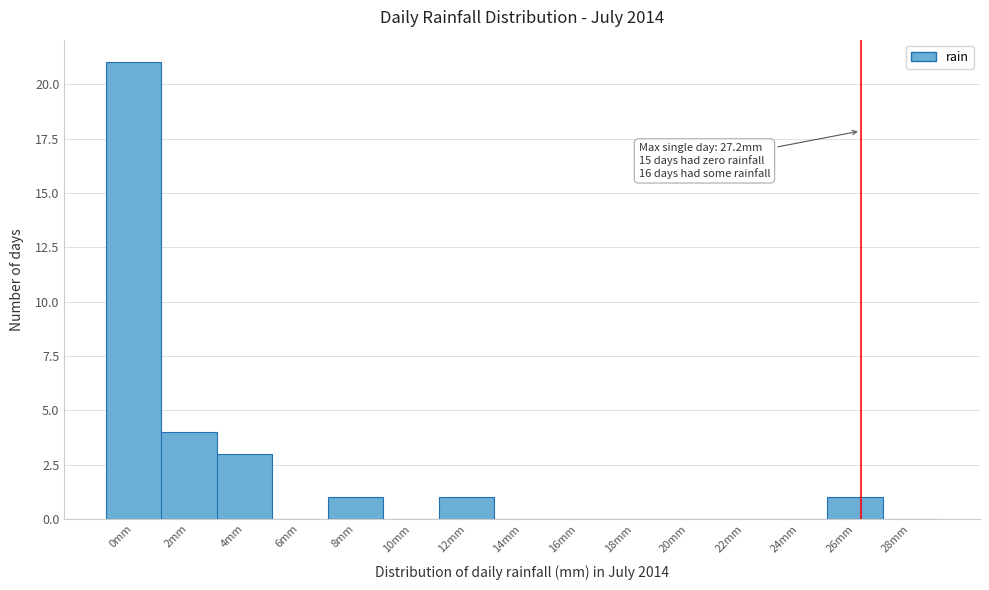

Reading right to left, list all the values displayed in this chart.

28mm=0	26mm=1	24mm=0	22mm=0	20mm=0	18mm=0	16mm=0	14mm=0	12mm=1	10mm=0	8mm=1	6mm=0	4mm=3	2mm=4	0mm=21